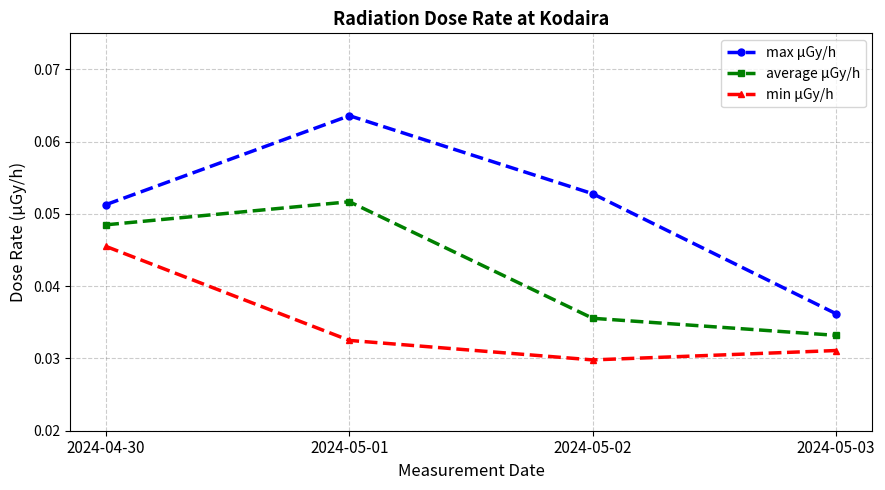

True or false: max μGy/h has more than 1 interior local peaks.

False